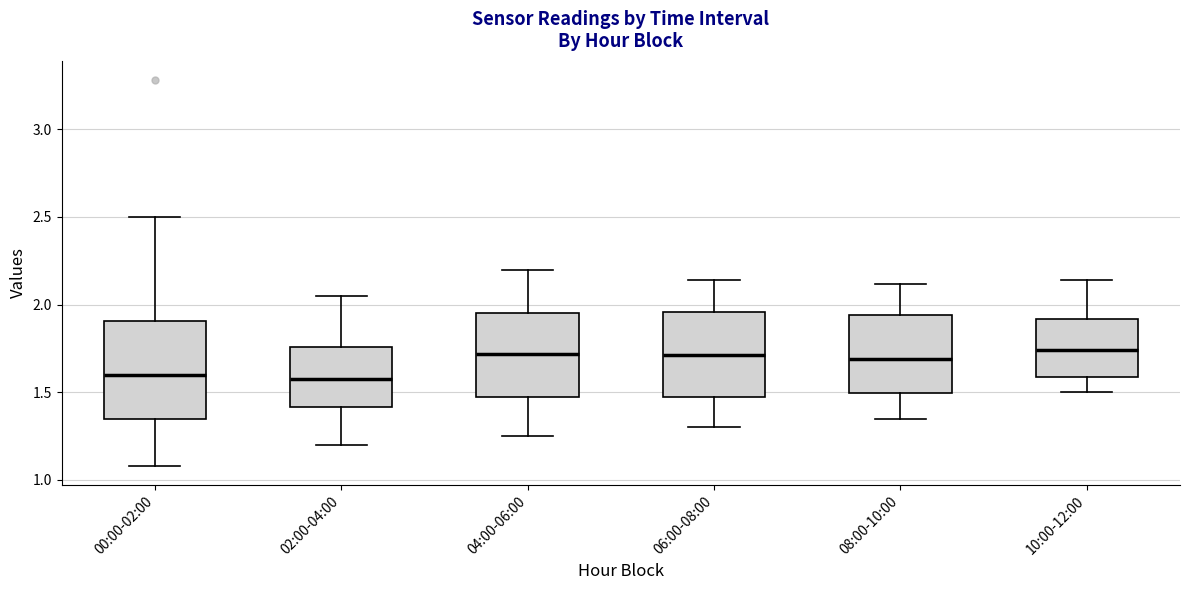

Where is the upper edge of the box for 10:00-12:00 on the y-axis? The values are not printed on the chart, so give them approximately, as read against the axis.

1.90